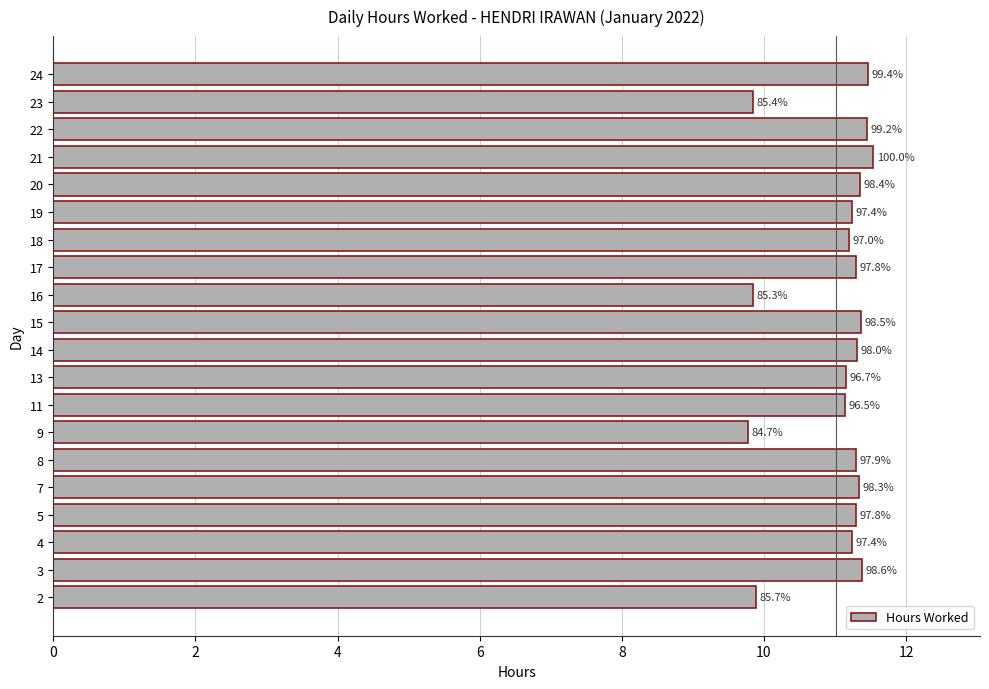

How many bars are there in total?

20